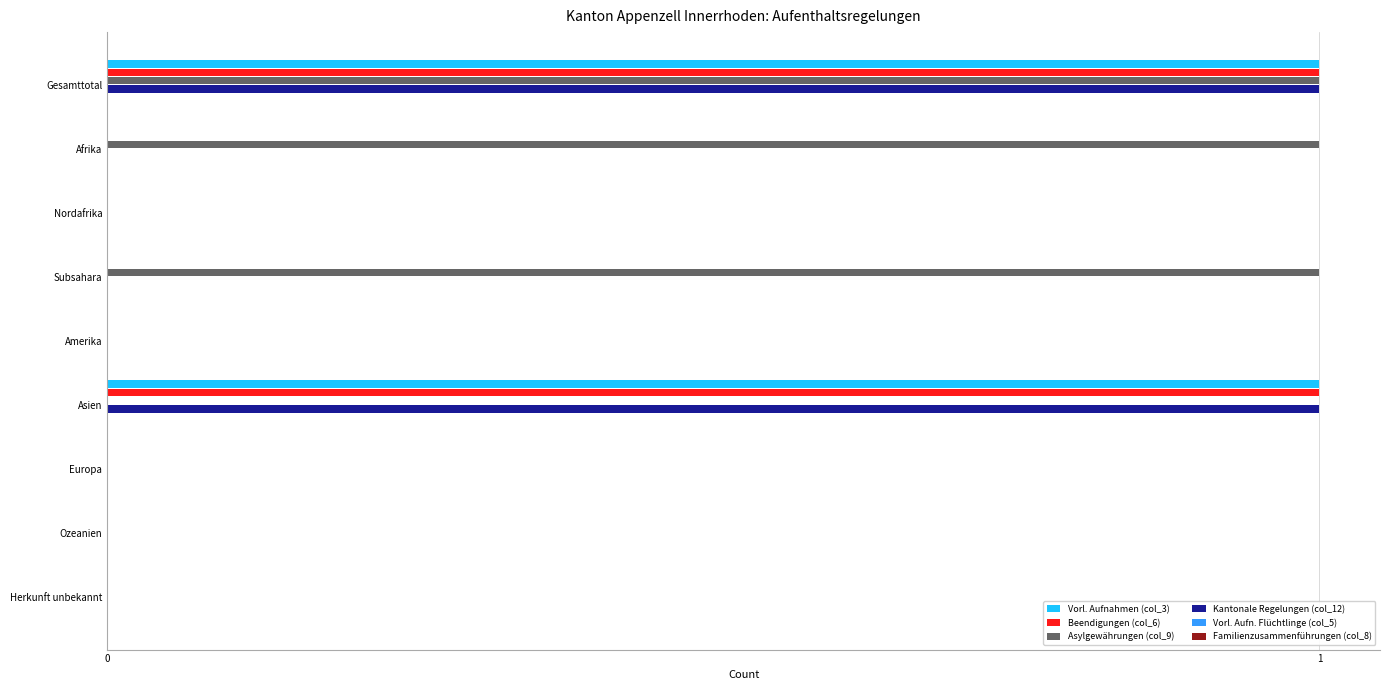

Is it true that Asylgewährungen (col_9) equals 0 at Herkunft unbekannt?

True